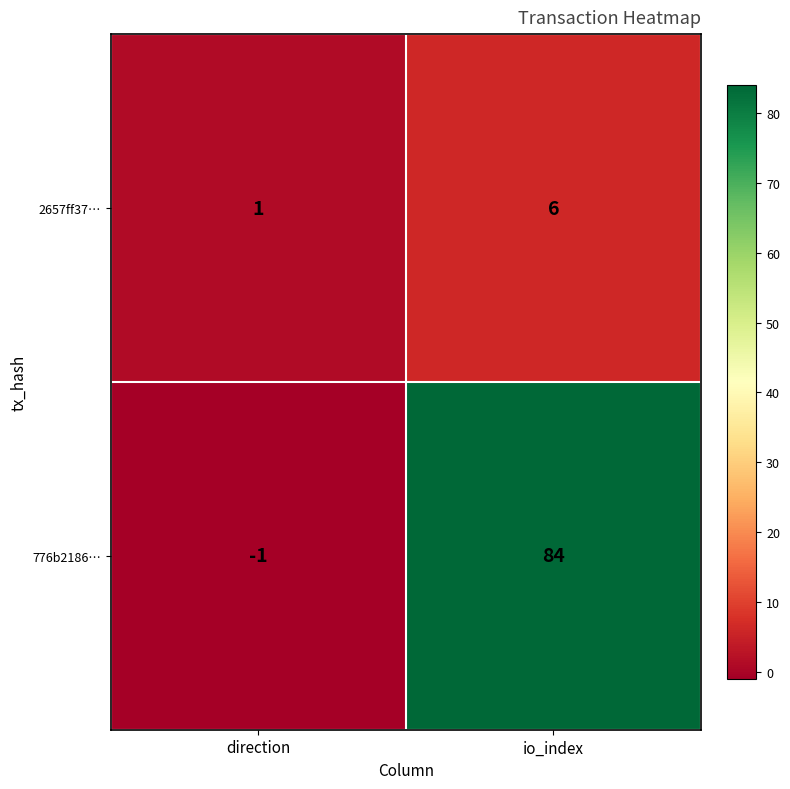

Which series changed the most between direction and io_index?

776b2186…